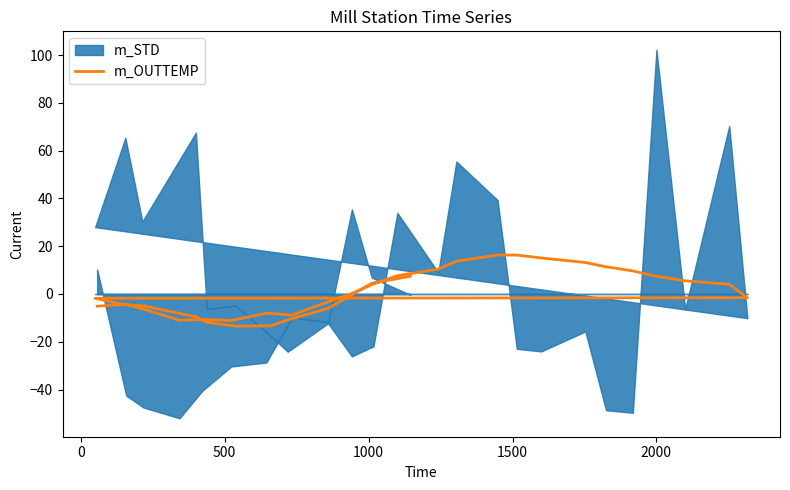

Is it true that the value at 2000 is -7.6?

False